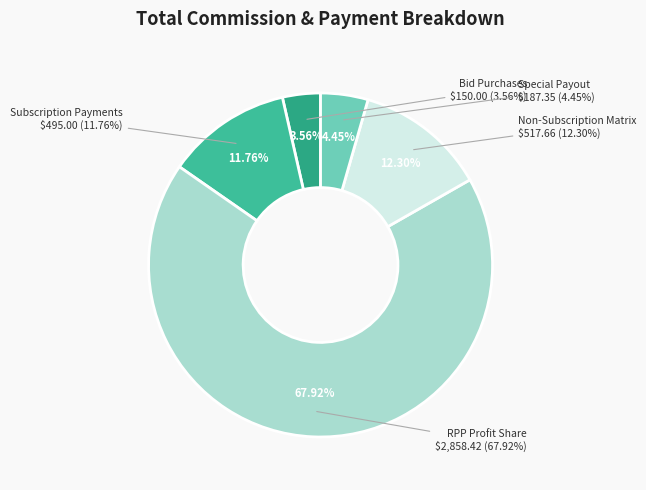

What percentage is the Non-Subscription Matrix slice, to the nearest percent?

12%